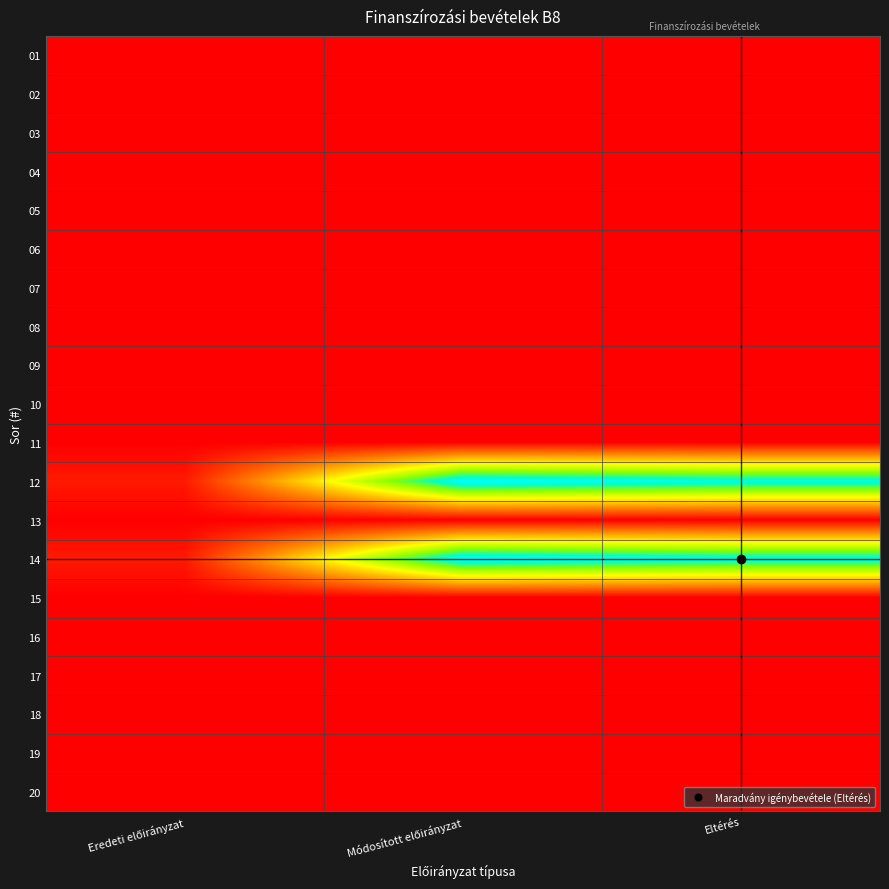

At how many categories does at least one series exceed 998973?

2